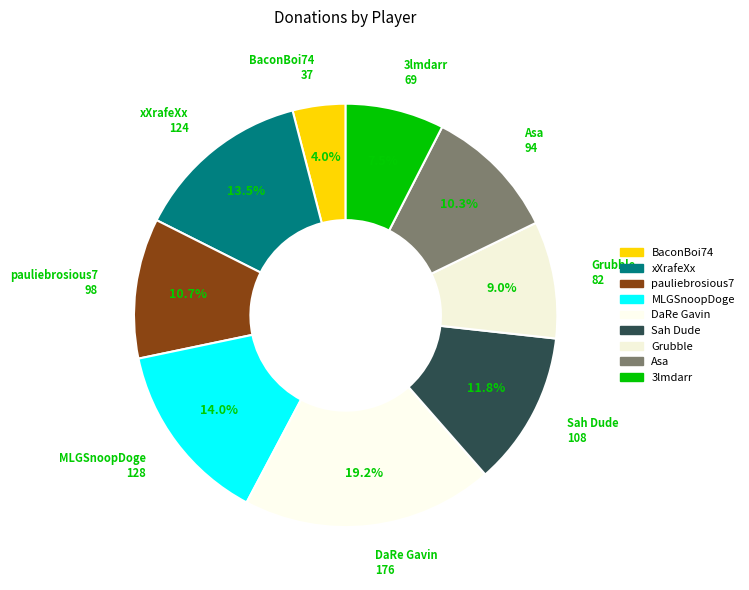

What percentage is the Asa slice, to the nearest percent?

10%